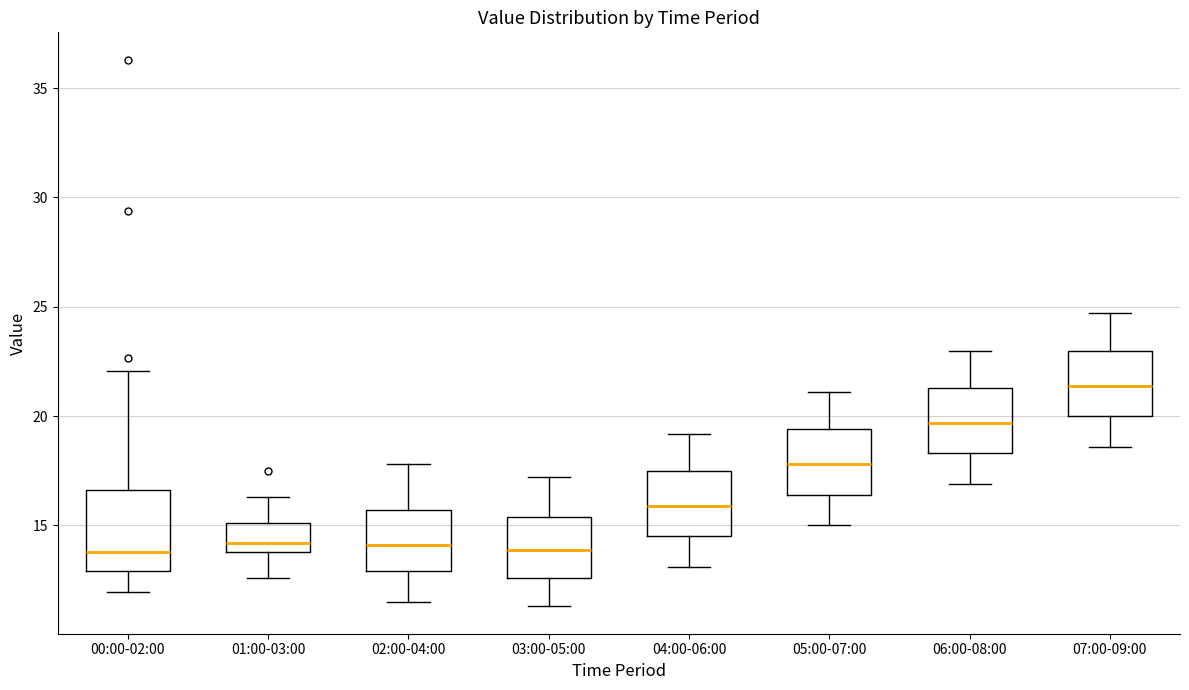

Where is the upper edge of the box for 01:00-03:00 on the y-axis? The values are not printed on the chart, so give them approximately, as read against the axis.

15.0